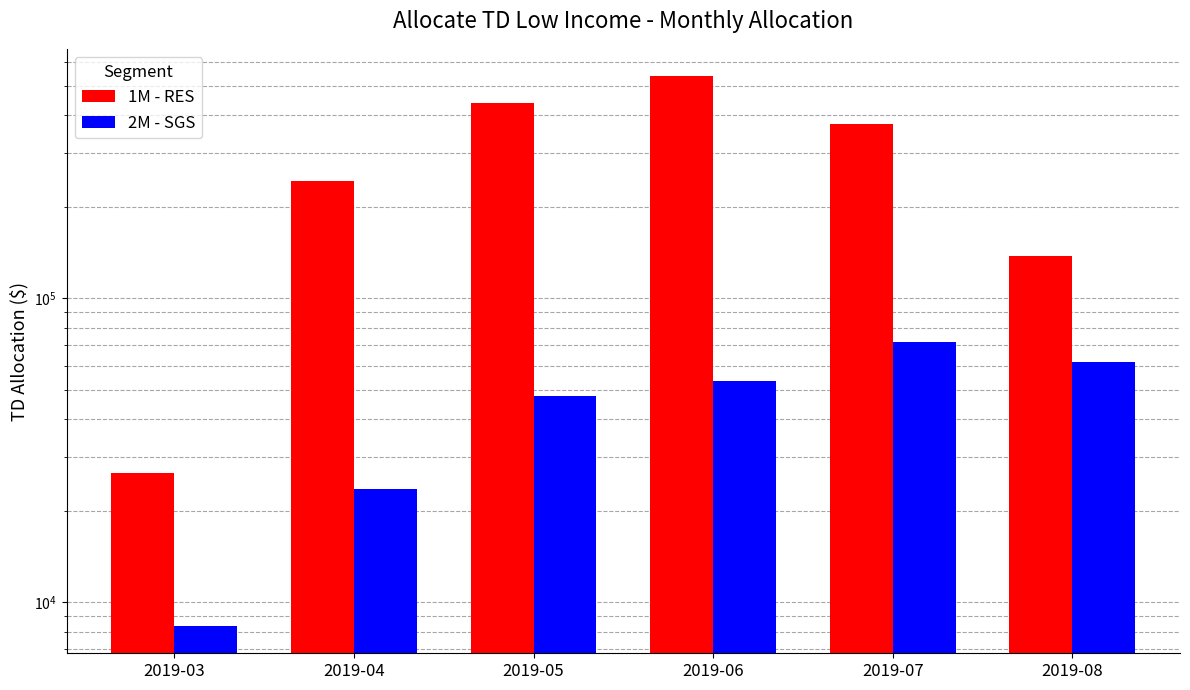

What is the difference between the second highest and second lowest values in the 1M - RES series?

303295.4